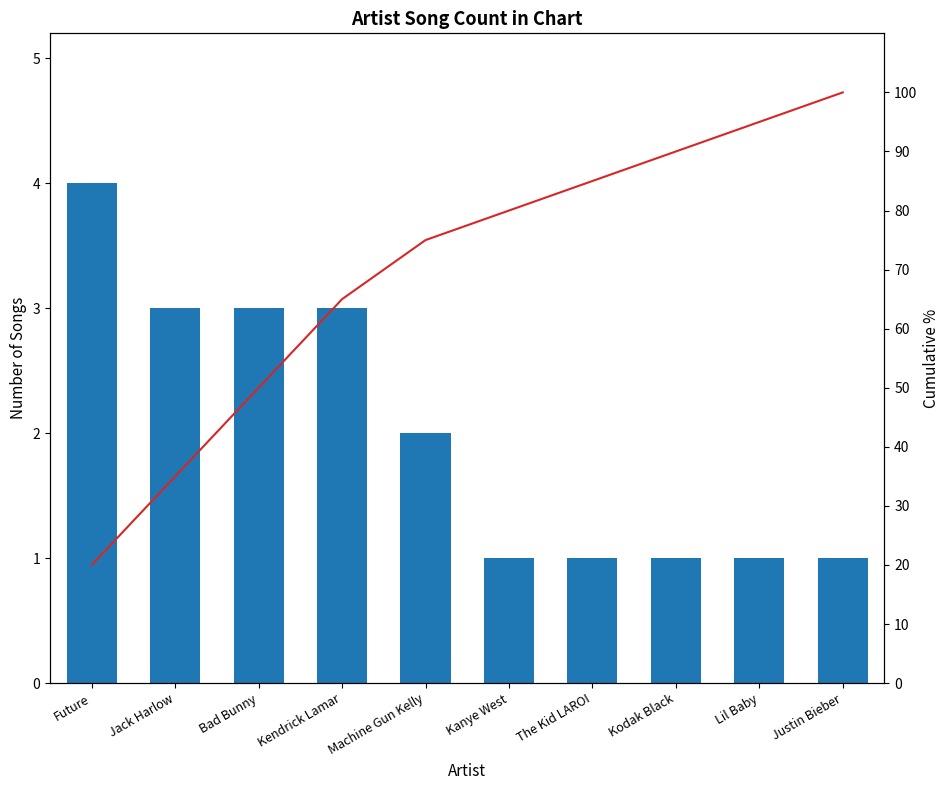

What is the total value across all series at Kanye West?

81